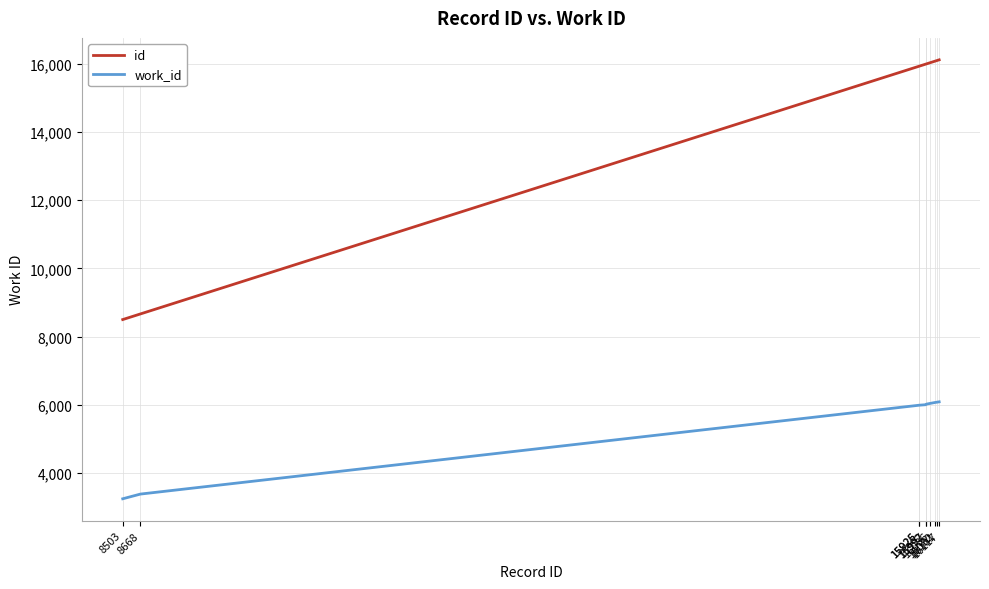

What is the average value of the id series?

14535